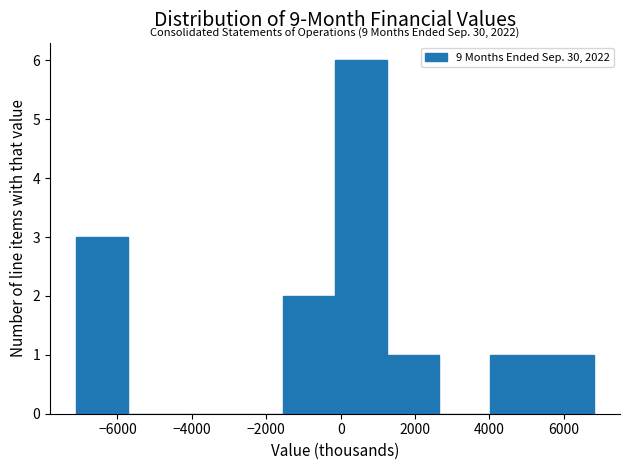

Which range on the x-axis has the tallest bar?

-200 to 1200